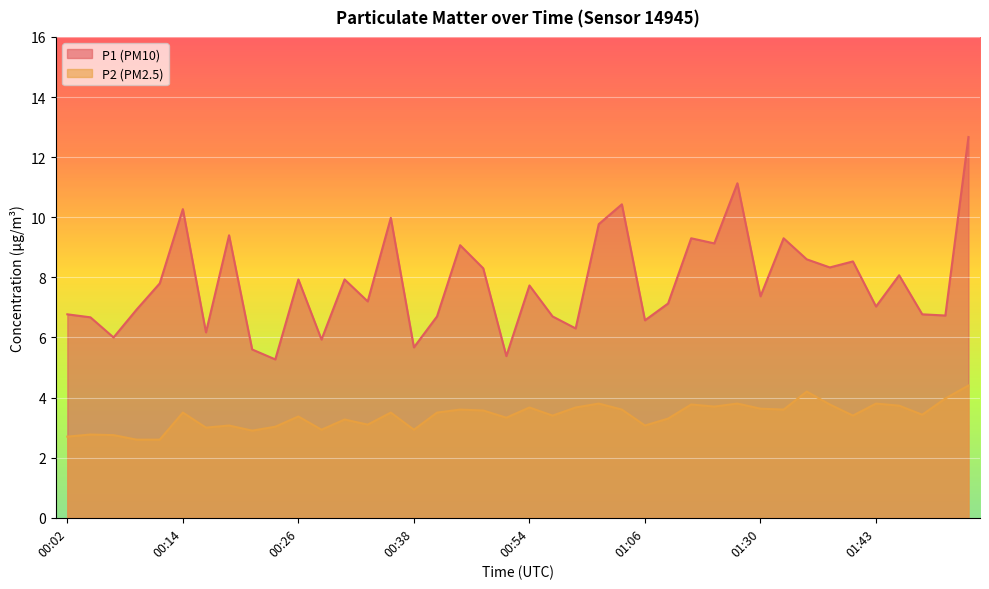

Reading right to left, what are all the values shown in this chart?

P1: 12.7	6.7	6.8	8.1	7.0	8.5	8.3	8.6	9.3	7.4	11.1	9.1	9.3	7.1	6.6	10.4	9.8	6.3	6.7	7.7	5.4	8.3	9.1	6.7	5.7	10.0	7.2	7.9	5.9	7.9	5.3	5.6	9.4	6.2	10.3	7.8	6.9	6.0	6.7	6.8
P2: 4.4	4.0	3.4	3.7	3.8	3.4	3.8	4.2	3.6	3.6	3.8	3.7	3.8	3.3	3.1	3.6	3.8	3.7	3.4	3.7	3.3	3.6	3.6	3.5	2.9	3.5	3.1	3.3	2.9	3.4	3.0	2.9	3.1	3.0	3.5	2.6	2.6	2.8	2.8	2.7